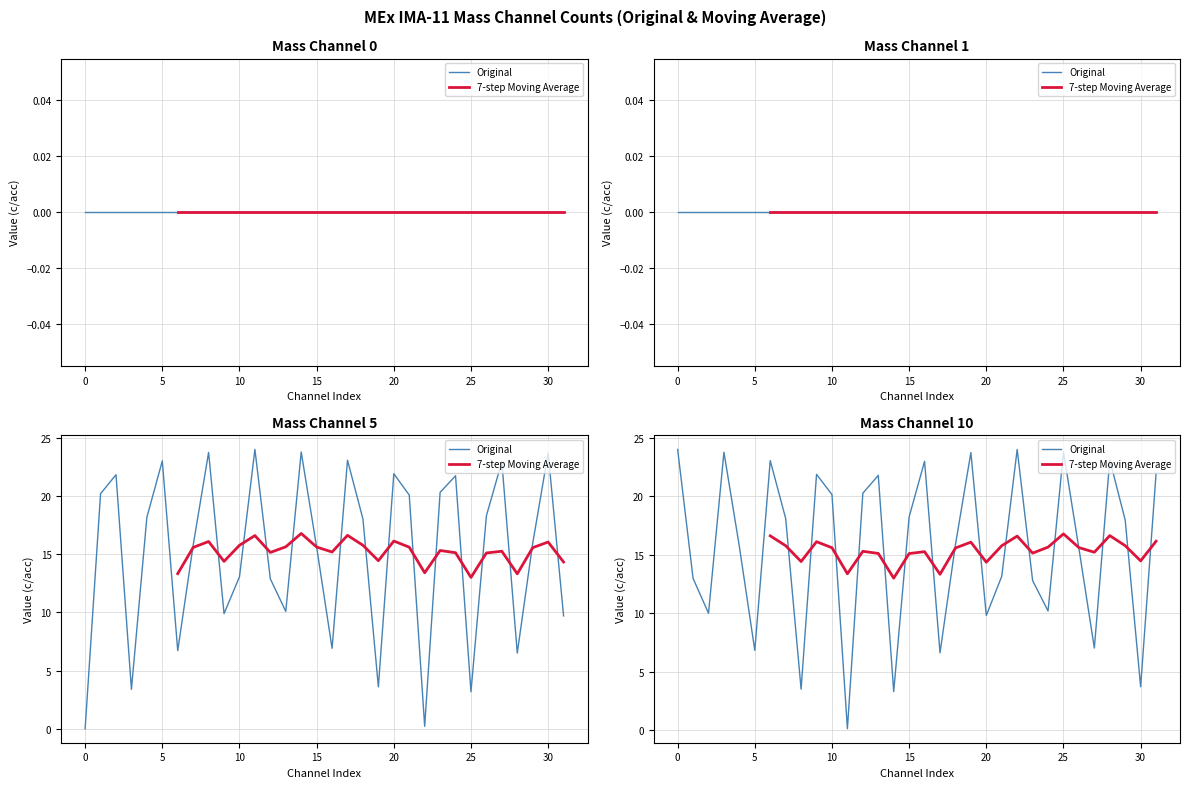

Is this an area chart (filled region under the line)?

No